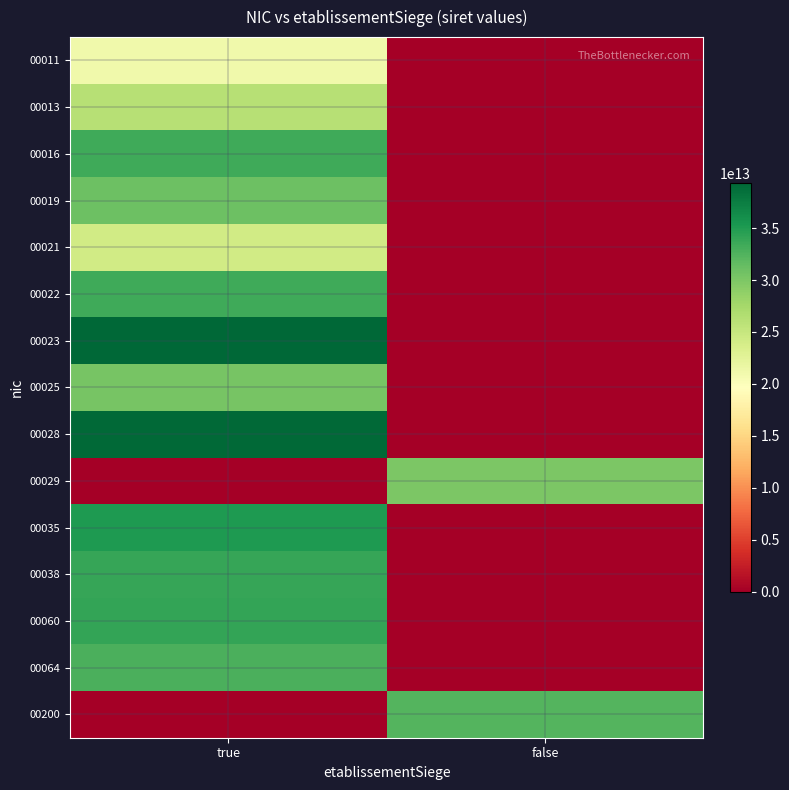

What is the difference between the highest and lowest values at true?

39320937400023